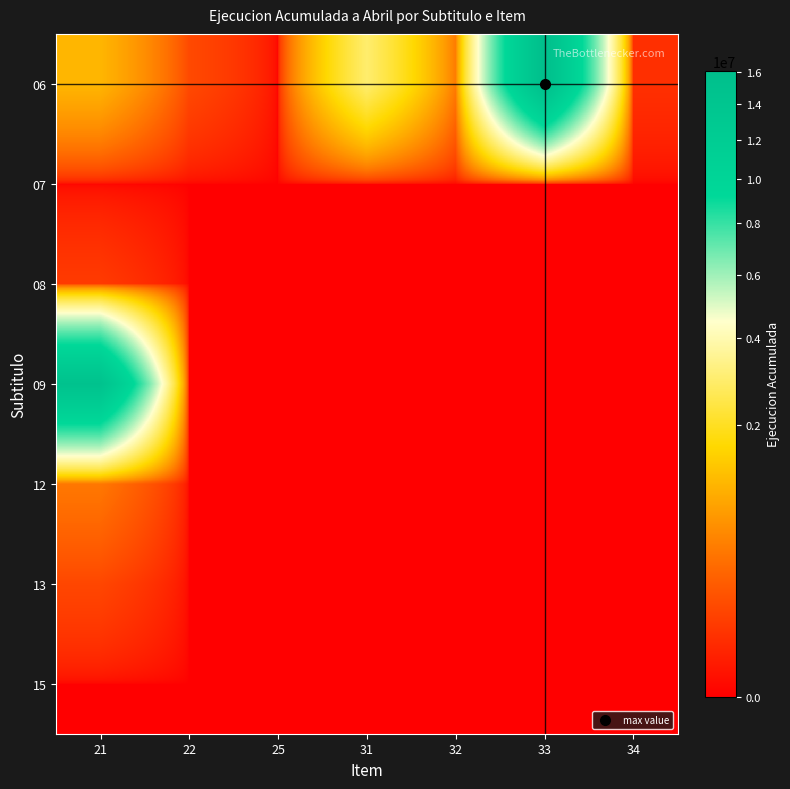

At which category does the chart reach its minimum across all series?

25